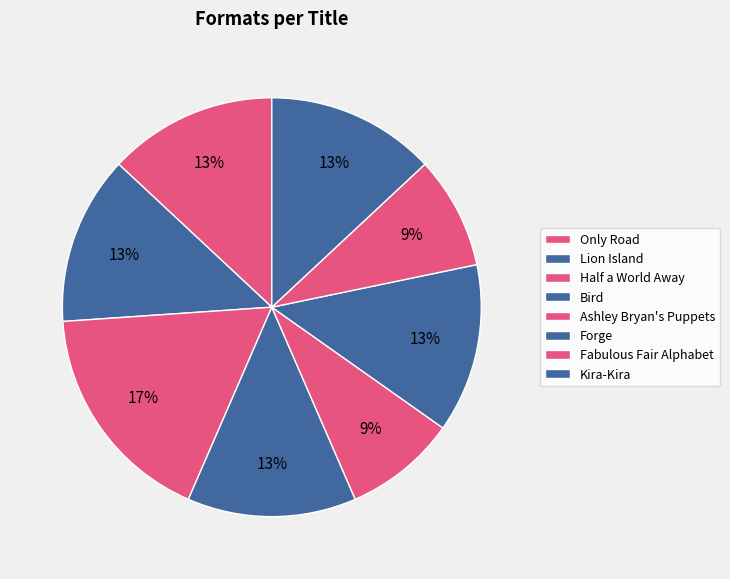

Which category has the biggest portion of the pie?

Half a World Away